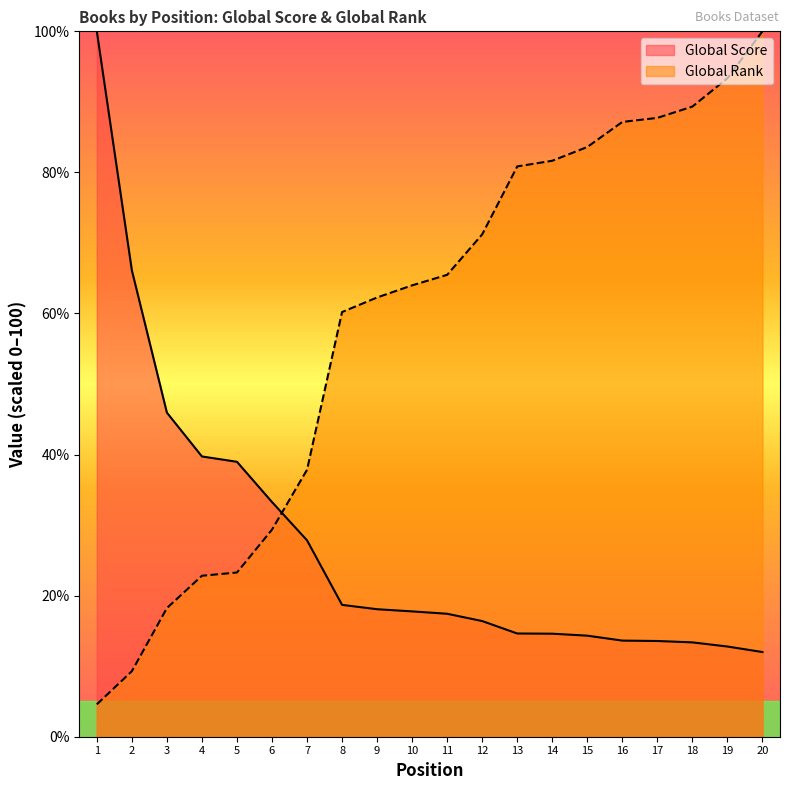

Which series ends up on top after the final intersection of Global Rank and Global Score?

Global Rank